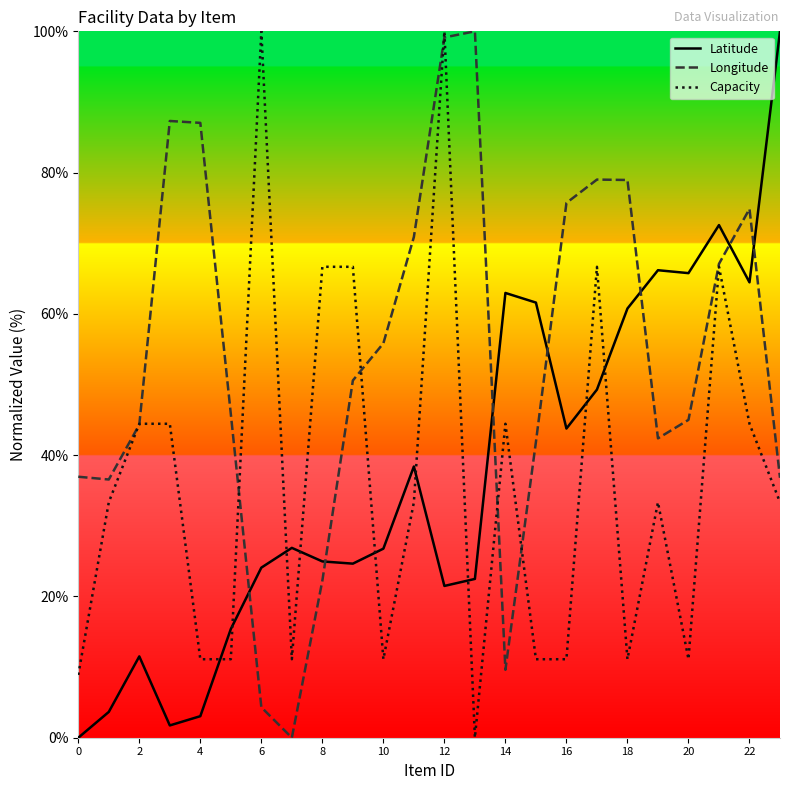

What is the maximum value shown in the chart?

100.0